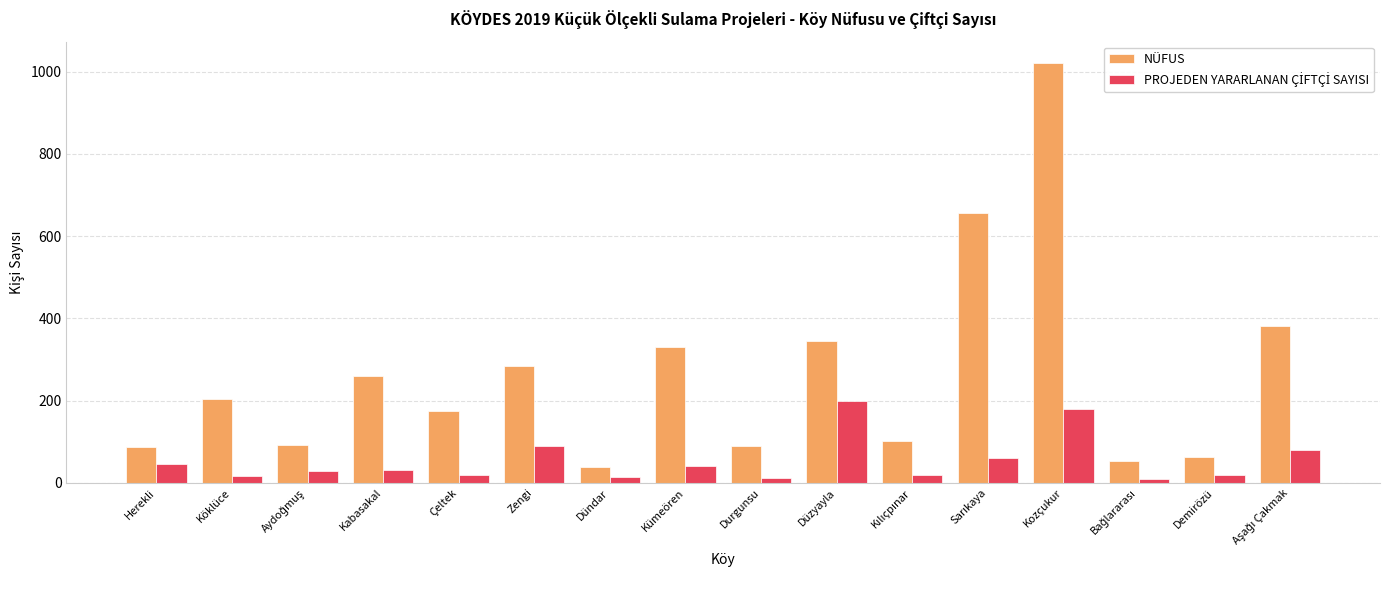

What is the difference between the maximum and minimum values in the NÜFUS series?

983